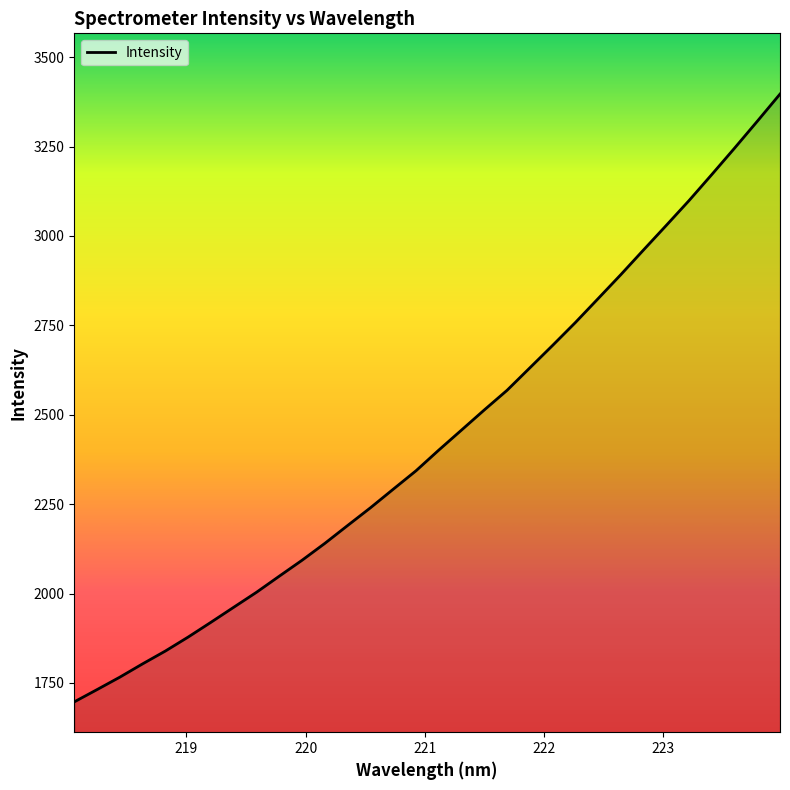

Reading left to right, what are all the values shown in this chart?

1697.0	1731.3	1766.1	1803.3	1839.2	1878.3	1919.6	1961.7	2003.6	2048.6	2093.2	2140.4	2190.3	2239.8	2291.7	2343.2	2401.0	2457.1	2513.4	2568.3	2631.0	2693.7	2757.7	2824.5	2891.7	2960.9	3029.6	3099.0	3171.7	3245.5	3320.7	3396.8